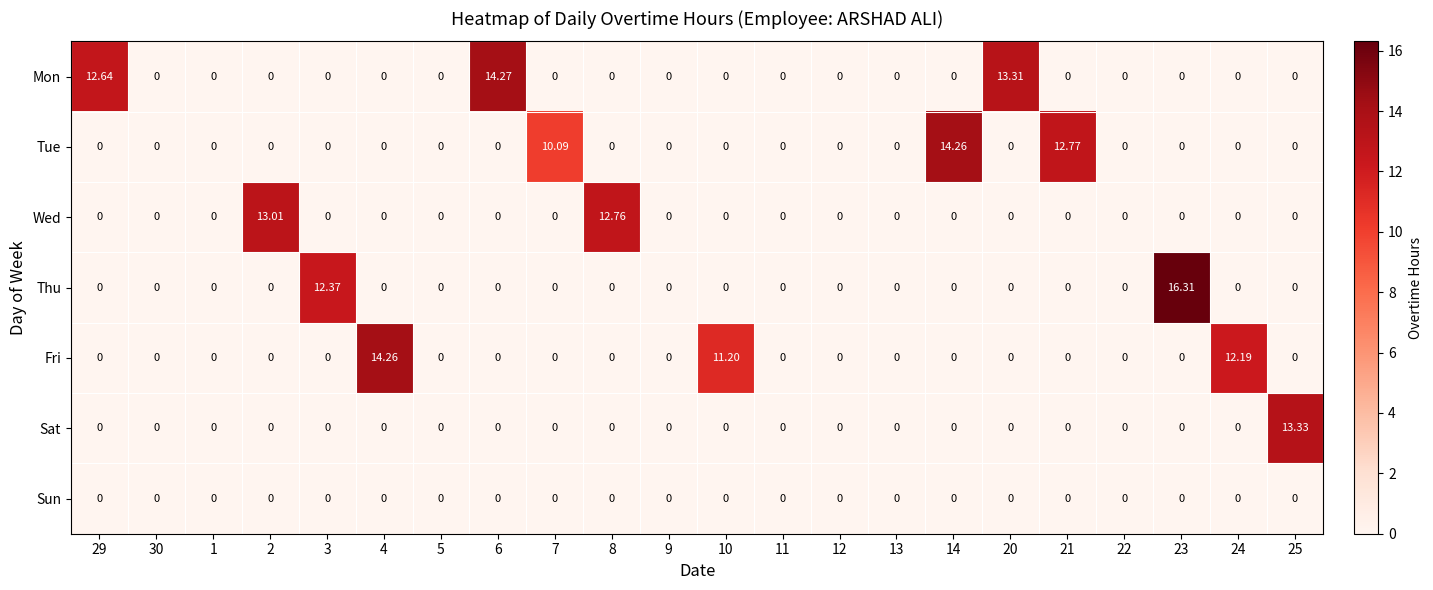

Which series has the largest total across all categories?

Mon